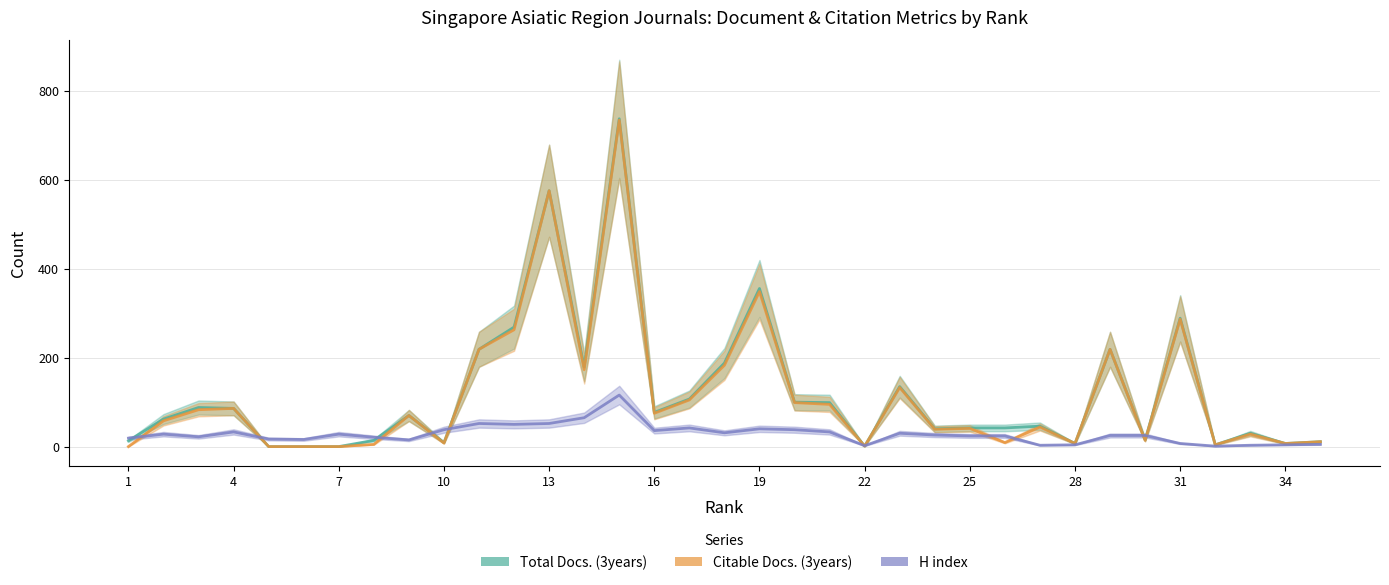

How many data points in H index are less than 25?

16